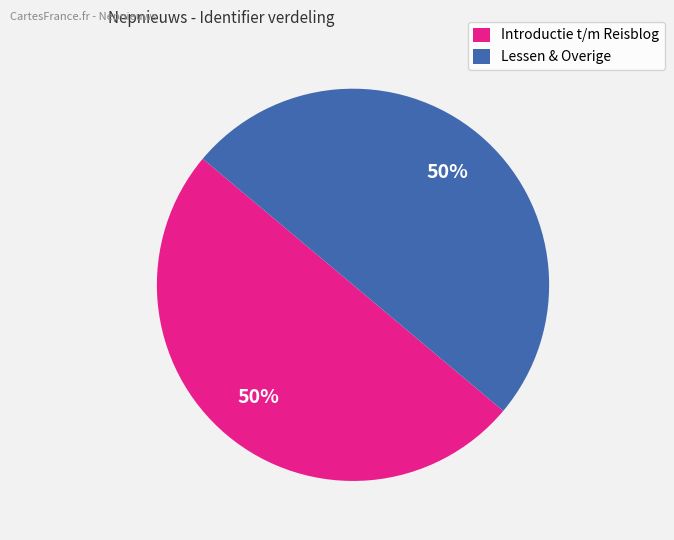

Approximately how many times larger is the value at Introductie t/m Reisblog compared to Lessen & Overige?

1.0